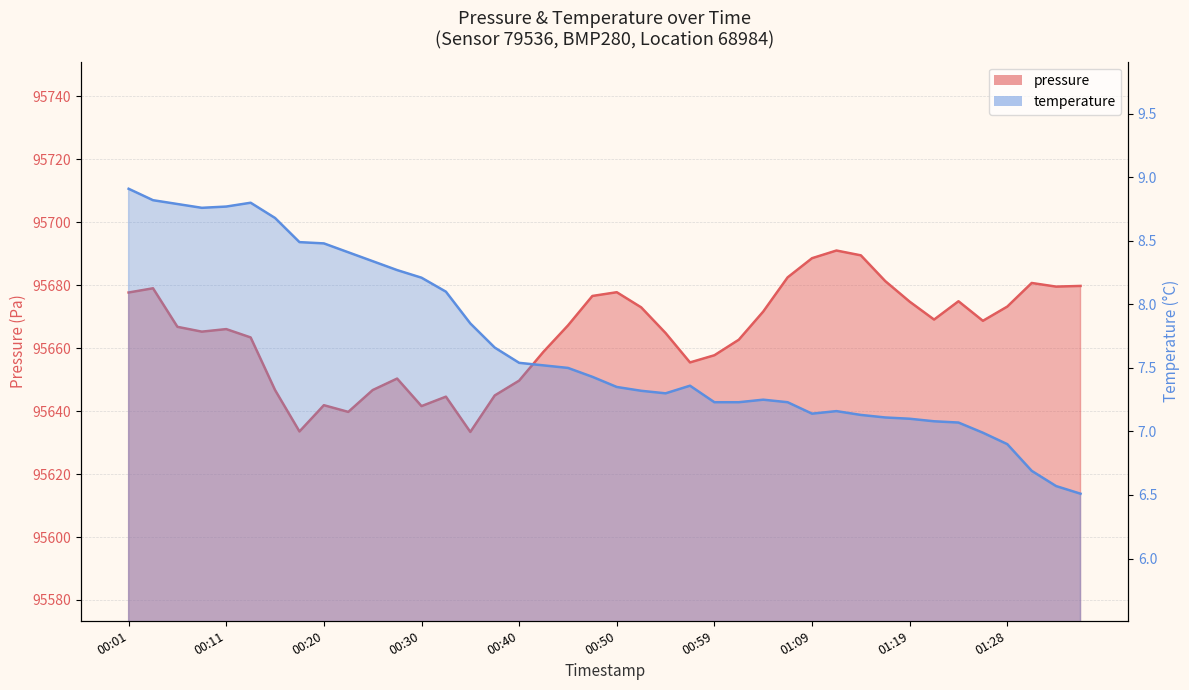

Does the chart display data point markers on the line(s)?

No